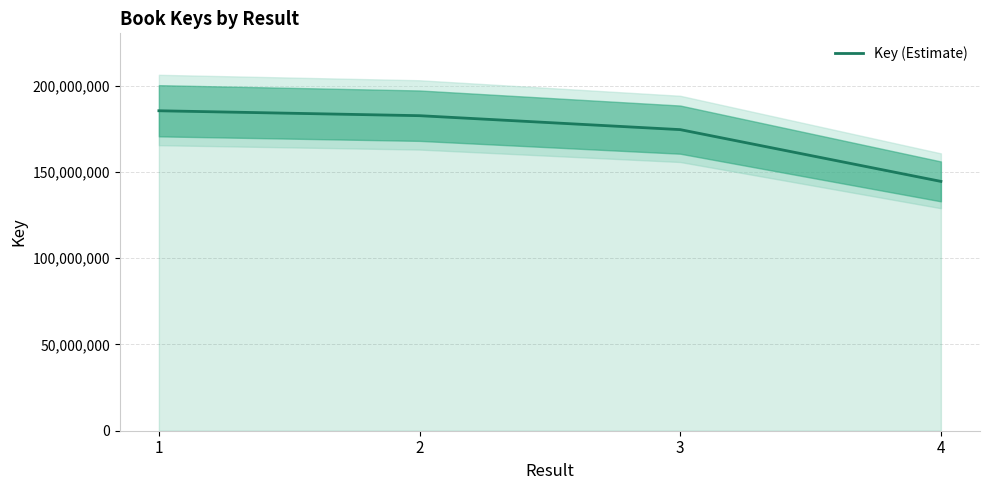

Reading left to right, what are all the values shown in this chart?

185480020	182631481	174545661	144533997